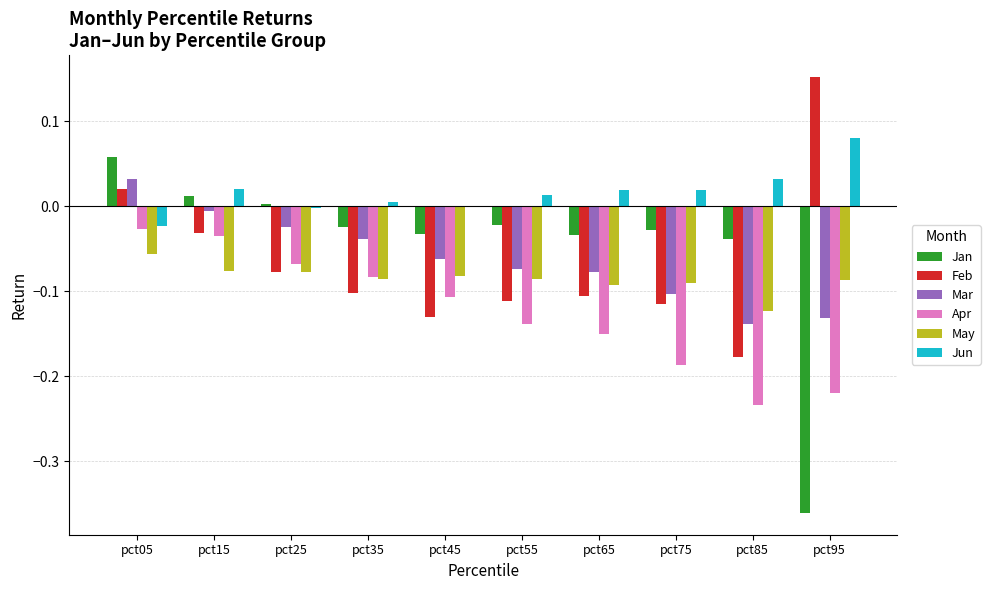

The Feb series shows -0.0 at pct15. True or false?

True